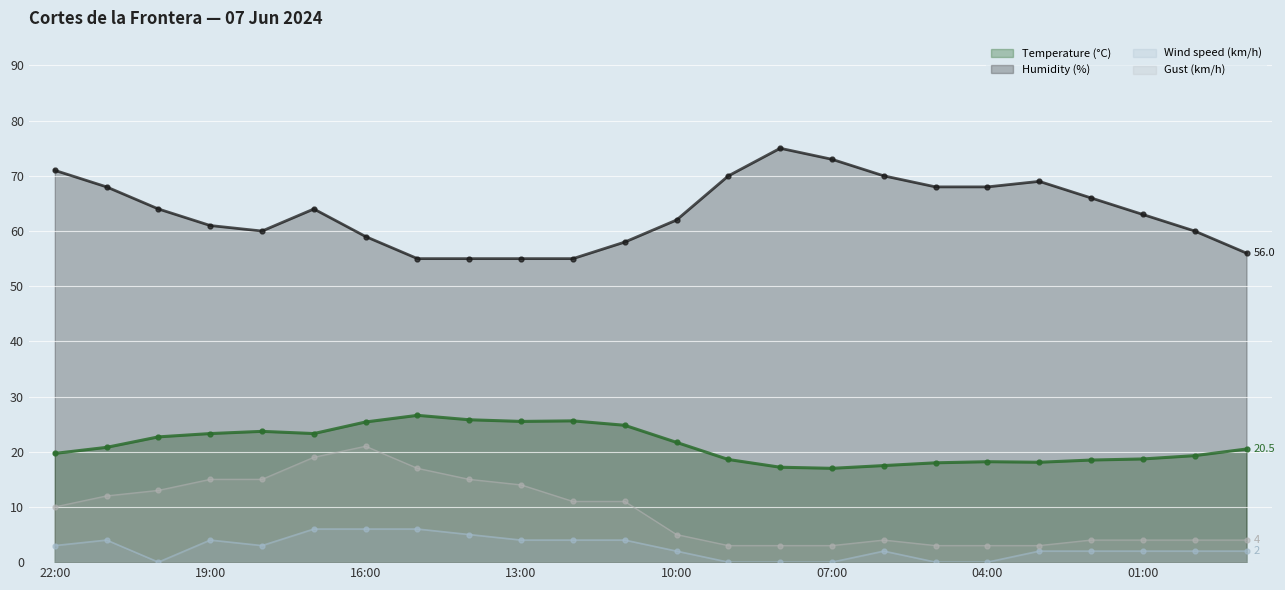

What is the value of the Temperature (°C) point at the 15th from the left?

17.2